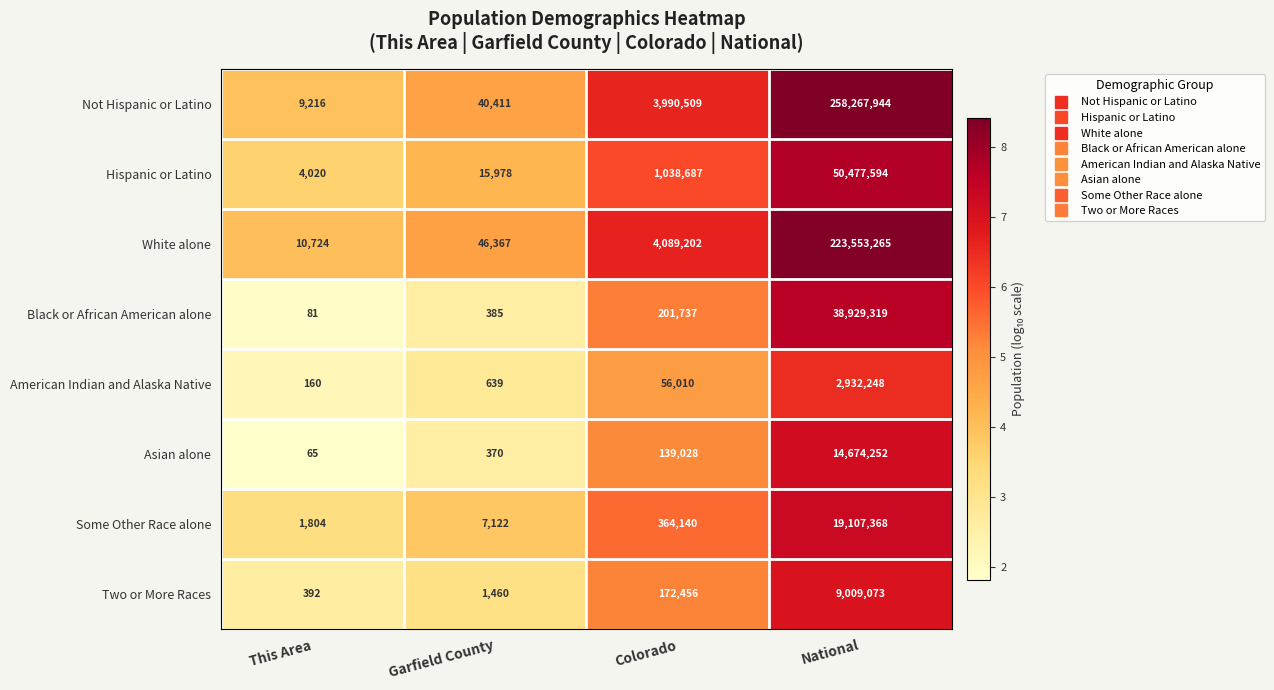

What is the sum of the Some Other Race alone values at This Area and Garfield County?

8926